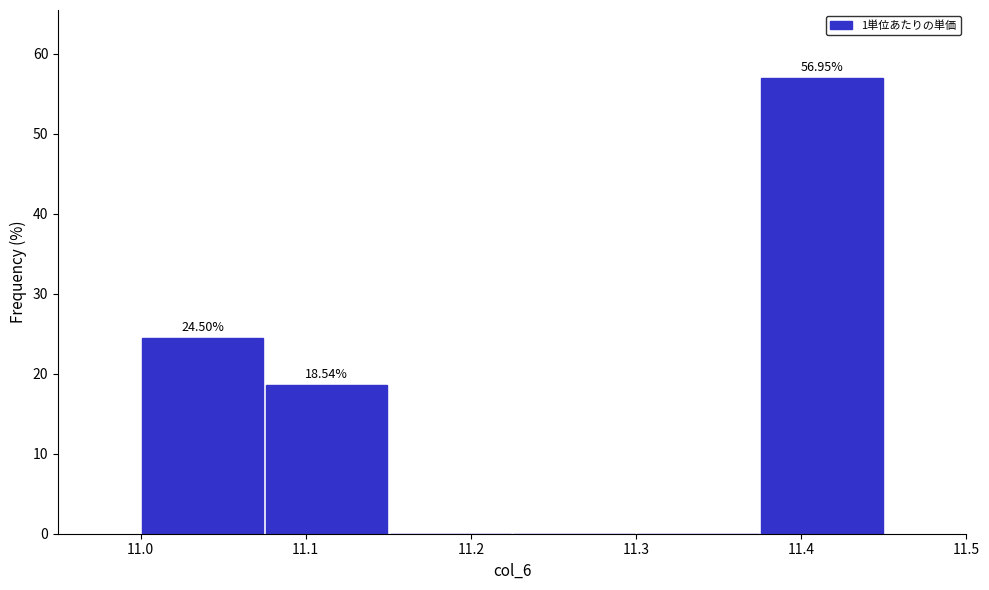

Over which range of the x-axis is the bar tallest?

11.375 to 11.450